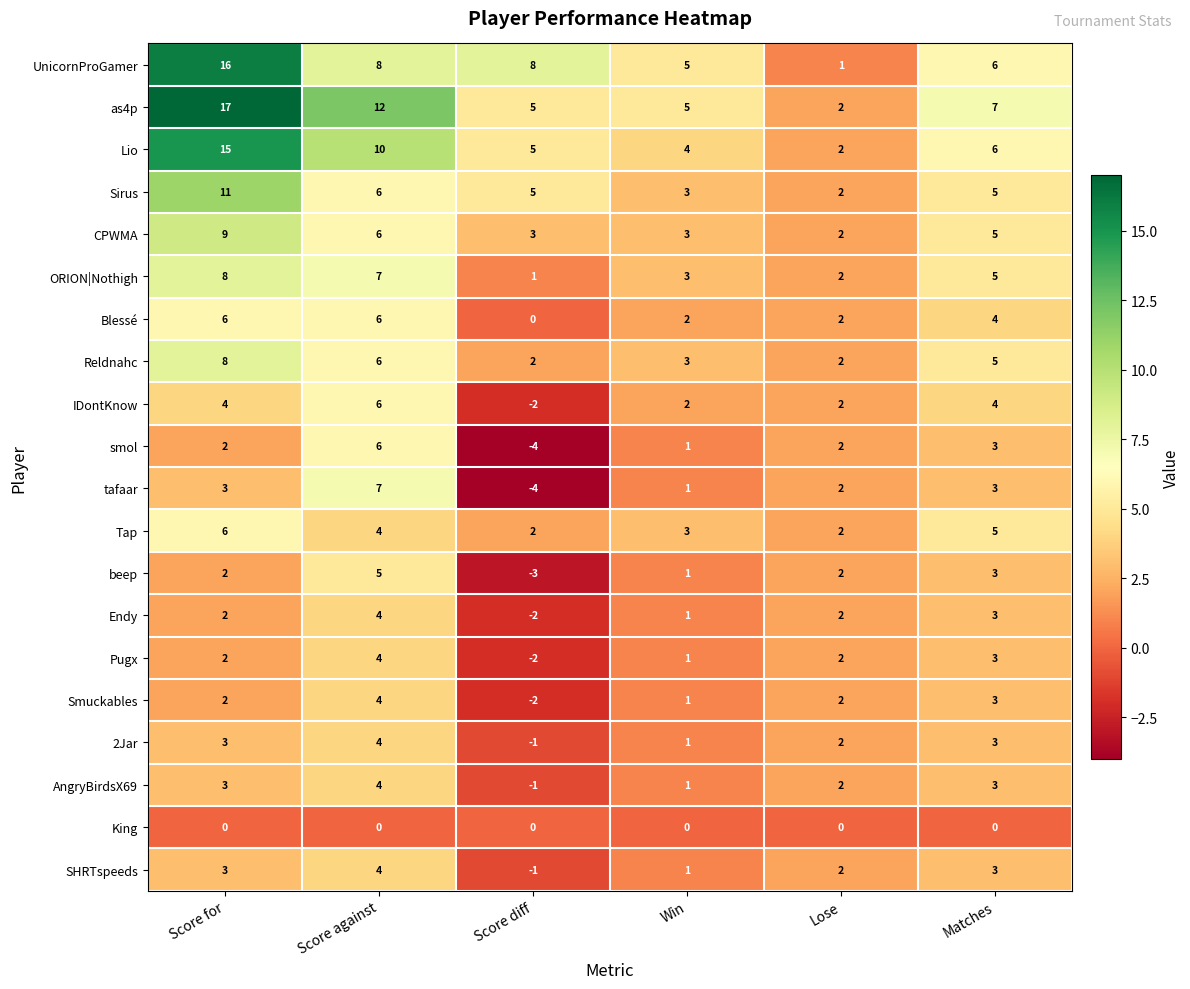

The smol series shows 3 at Matches. True or false?

True